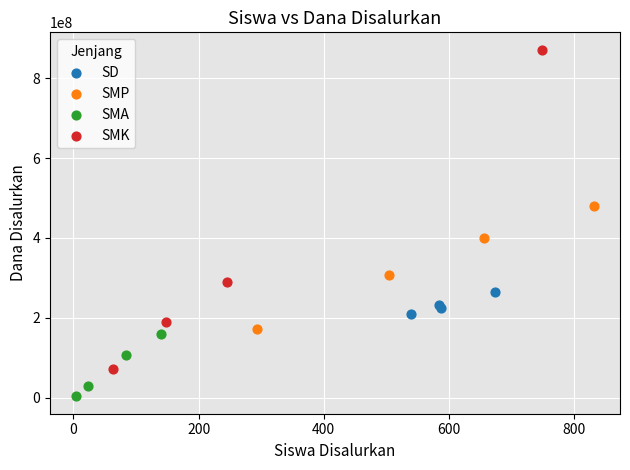

Which series has the largest Y range (max minus min)?

SMK